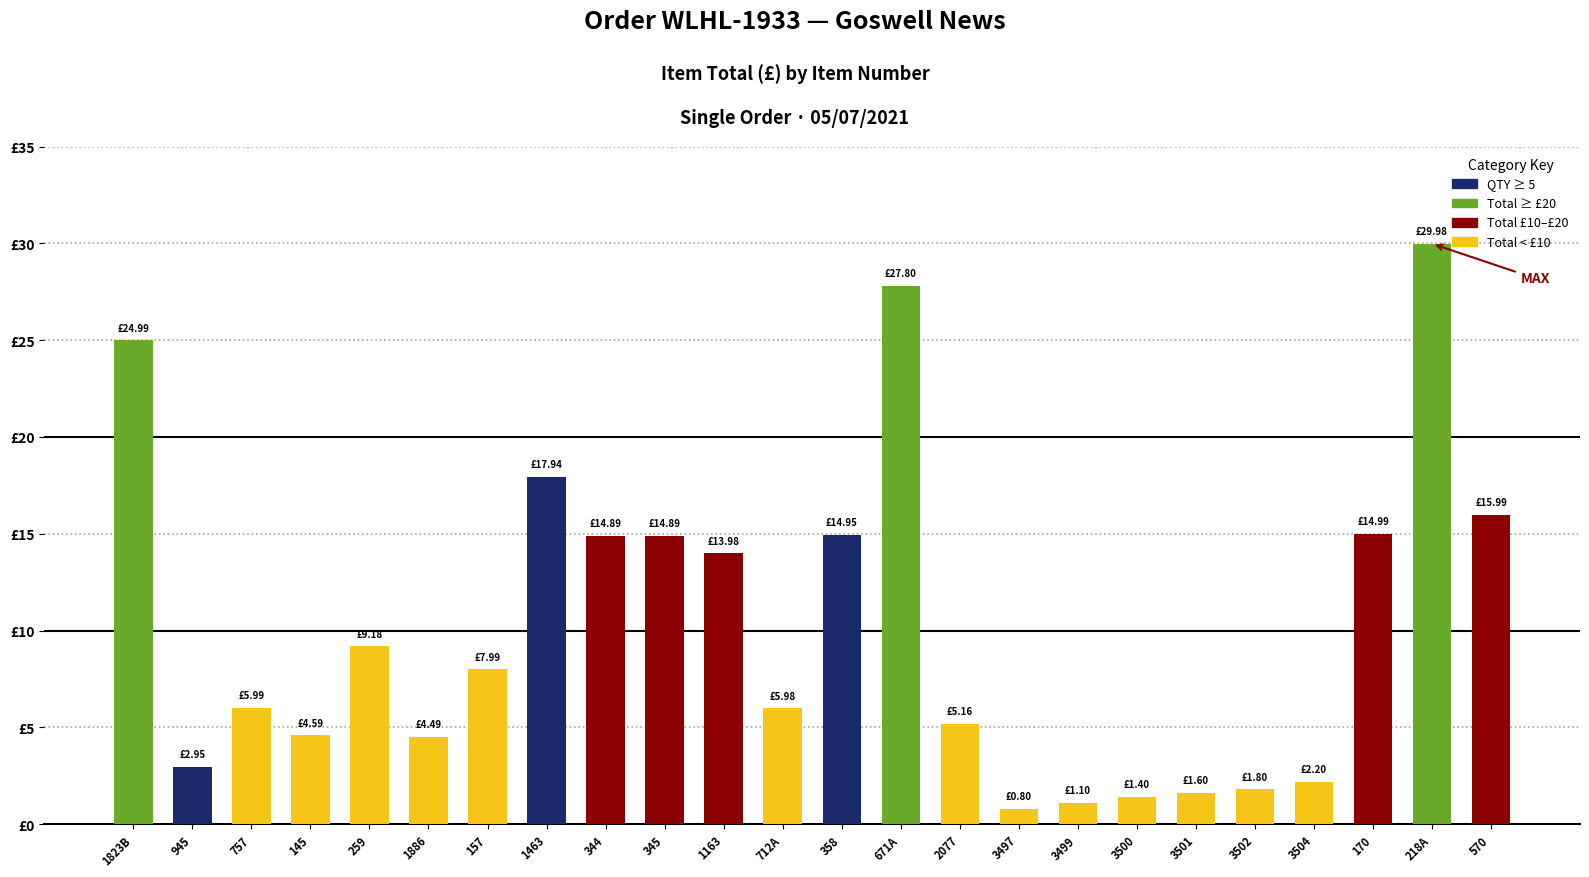

At which label does QTY reach its peak?

1463